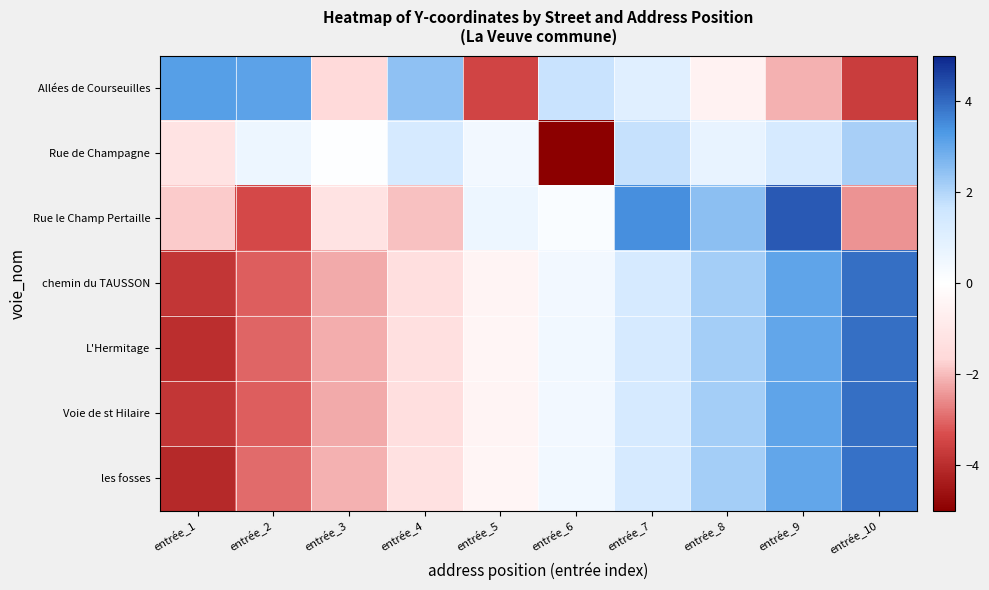

Between entrée_9 and entrée_10, which series saw the biggest shift?

Rue le Champ Pertaille